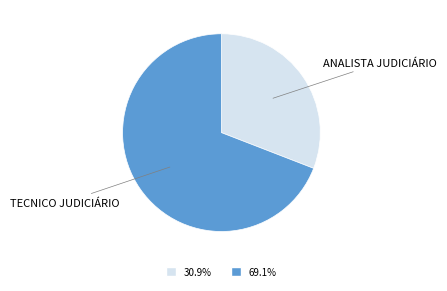

How many slices are in this pie chart?

2